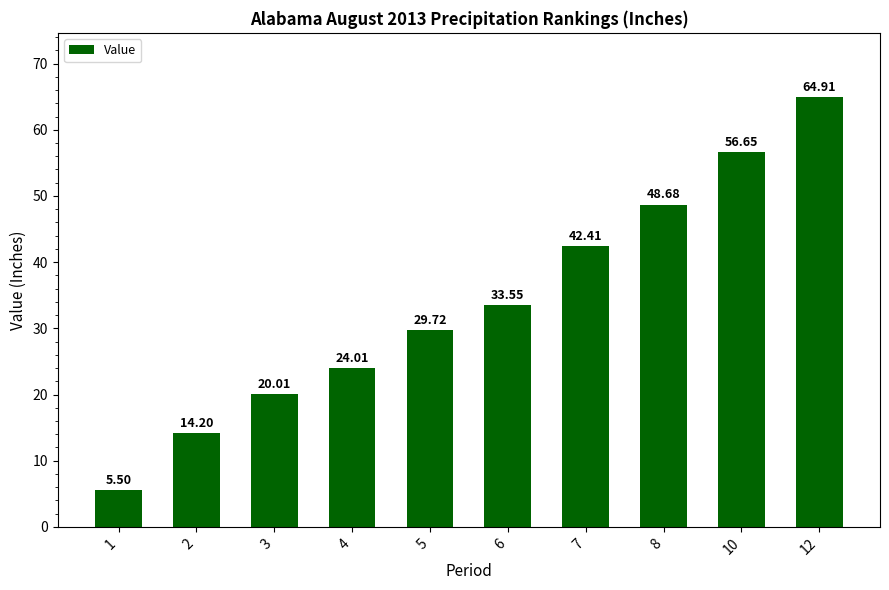

What is the difference between the maximum and minimum values?

59.4